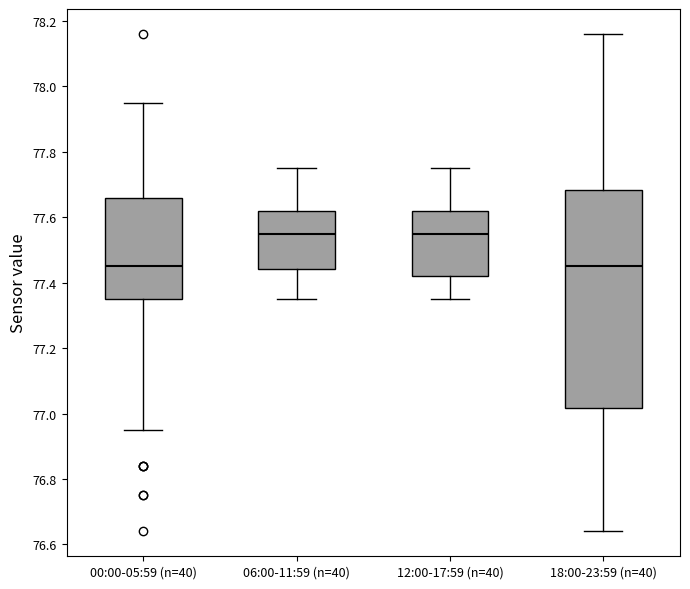

Where is the lower edge of the box for 12:00-17:59 (n=40) on the y-axis? The values are not printed on the chart, so give them approximately, as read against the axis.

77.42